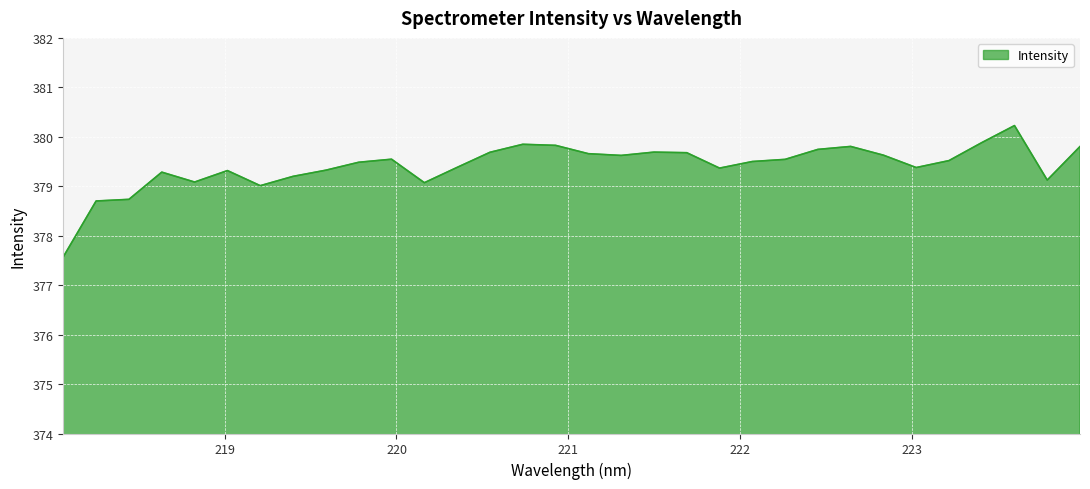

What is the greatest value displayed?

380.2